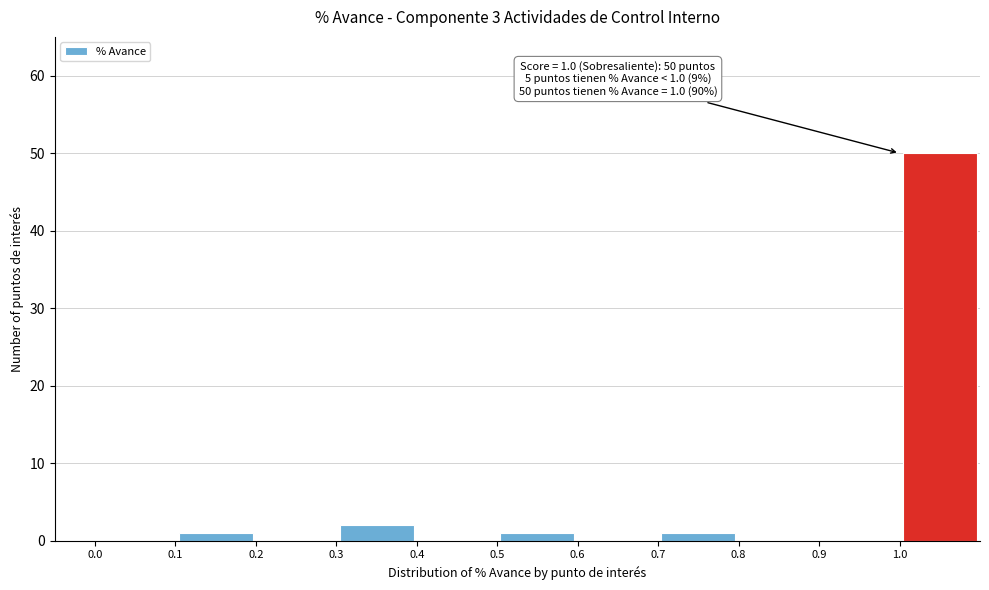

Which range on the x-axis has the tallest bar?

1.0 to 1.1